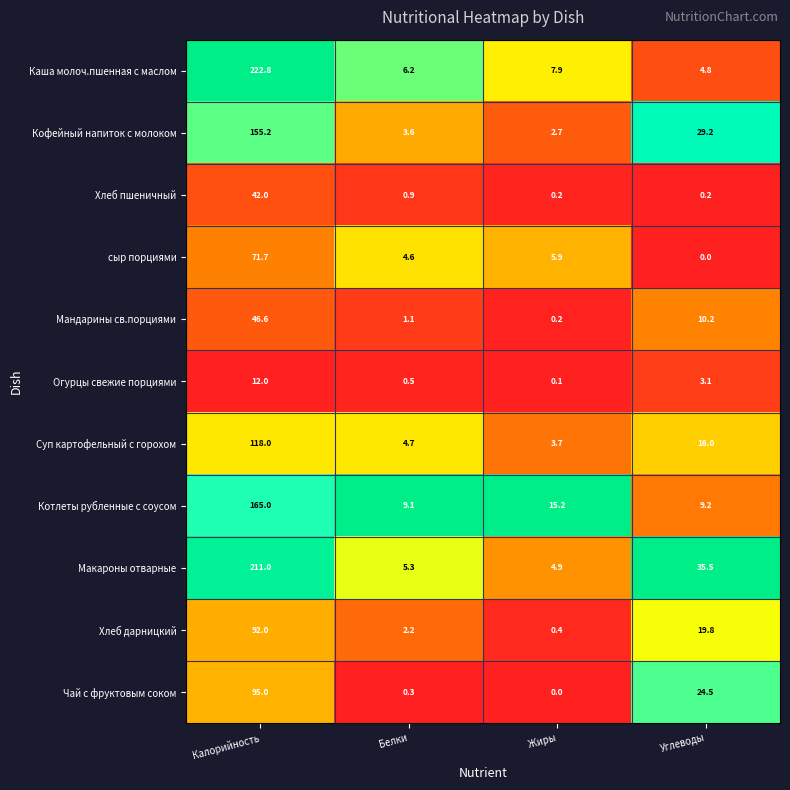

At which category is the sum across all series the highest?

Калорийность